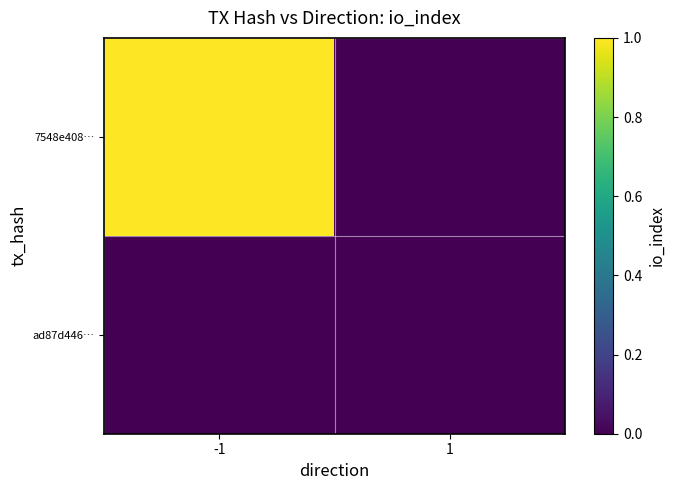

Reading left to right, list all the values displayed in this chart.

7548e408…: -1=1	1=0
ad87d446…: -1=0	1=0